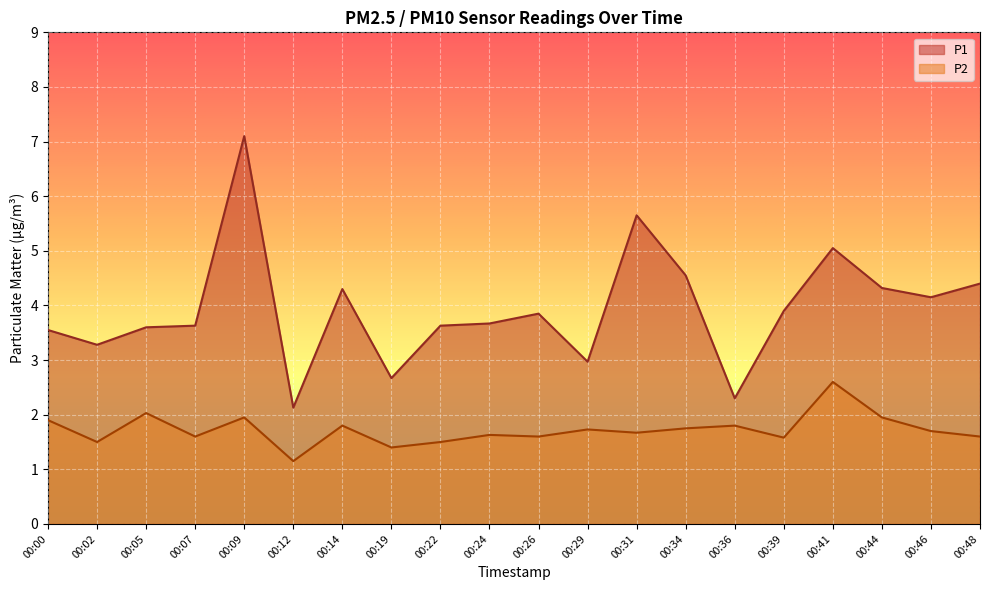

Between 00:31 and 00:29, which is larger?

00:31